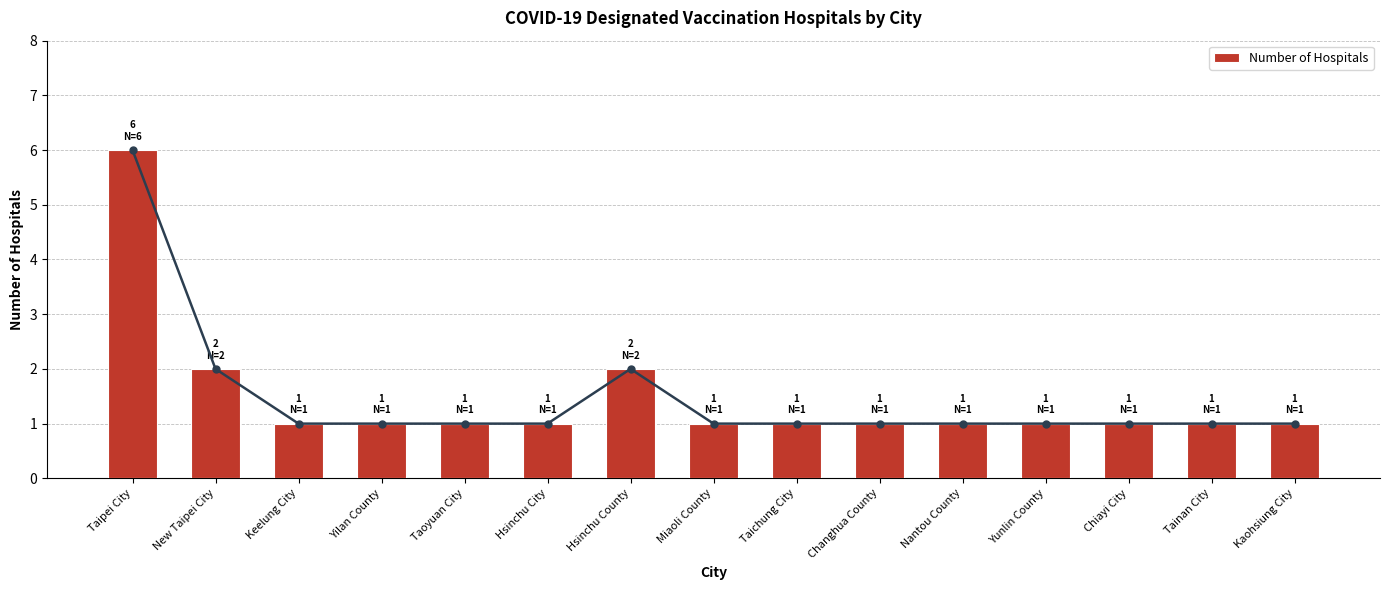

The chart shows a value of 2 at New Taipei City. True or false?

True